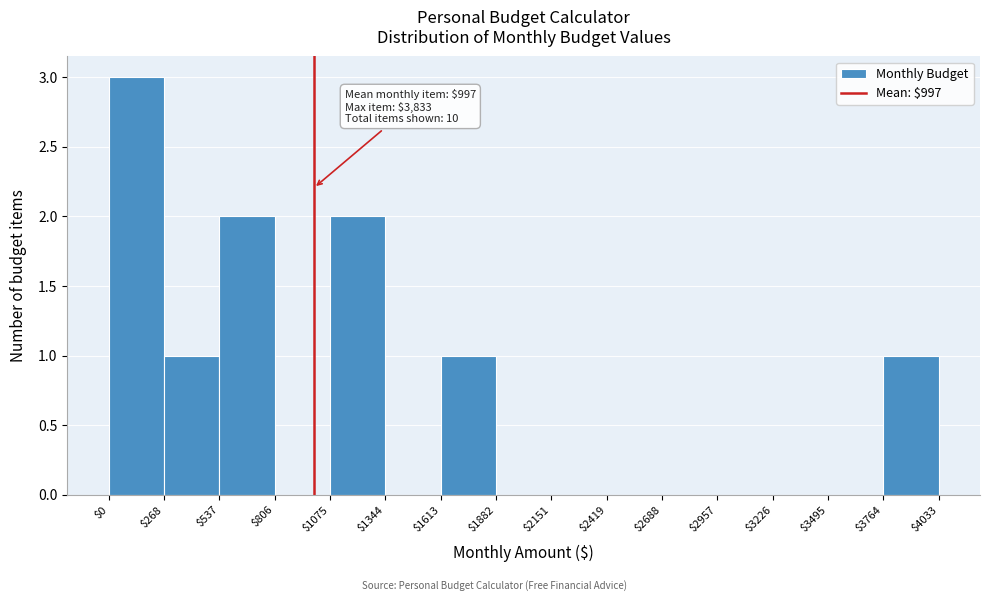

Which range on the x-axis has the tallest bar?

$0 to $268